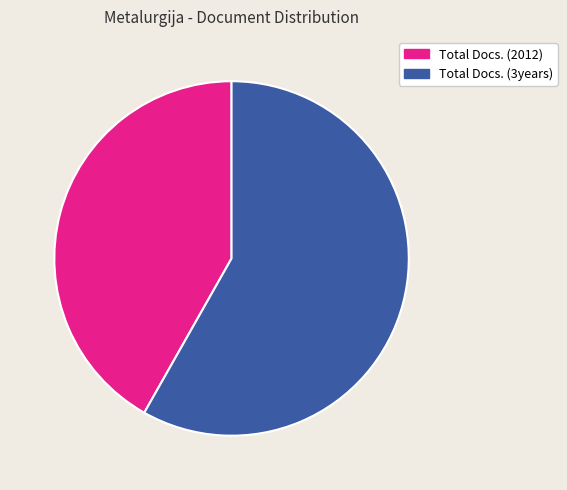

To the nearest percent, what is the difference between the largest and smallest slice percentages?

16%